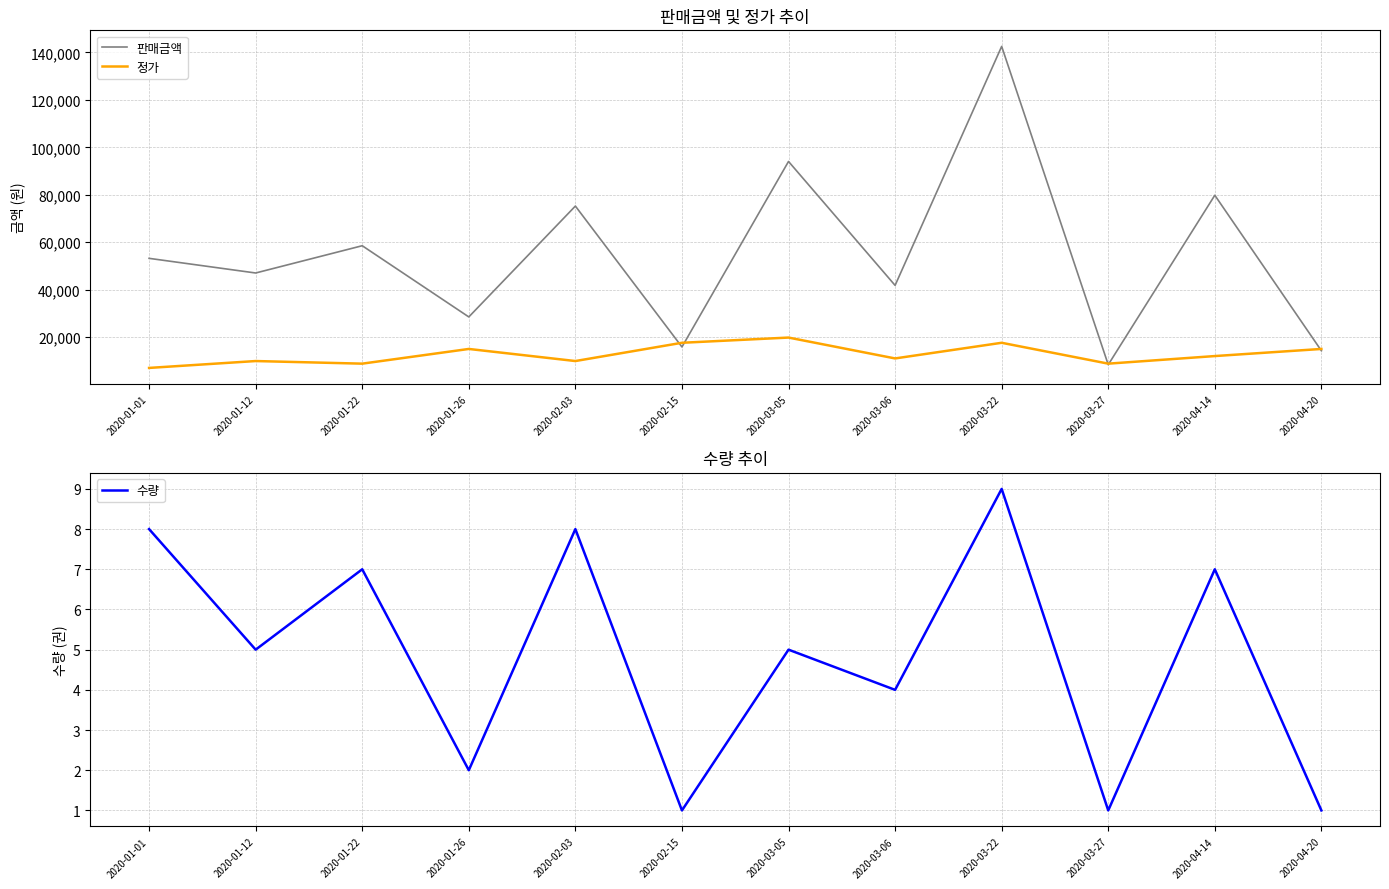

How many 수량 values are between 2 and 8?

8